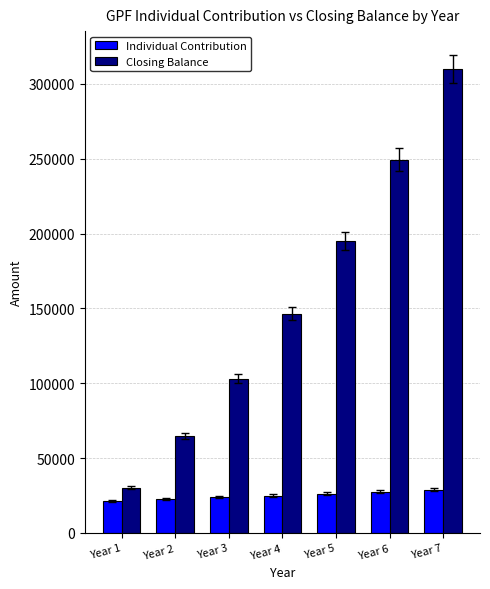

What is the value of the Individual Contribution bar at the 4th from the left?

25004.7